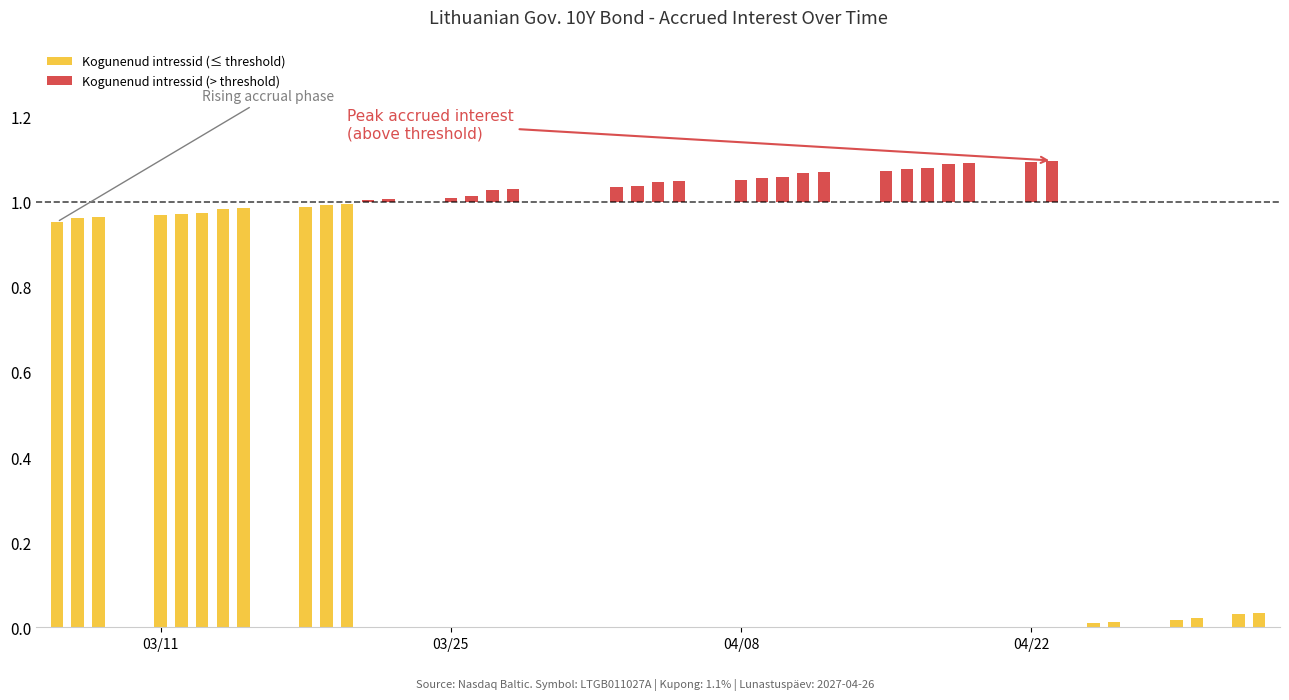

Is the value of Kogunenud intressid (≤ threshold) at 37 greater than the value of Kogunenud intressid (> threshold) at 39?

Yes